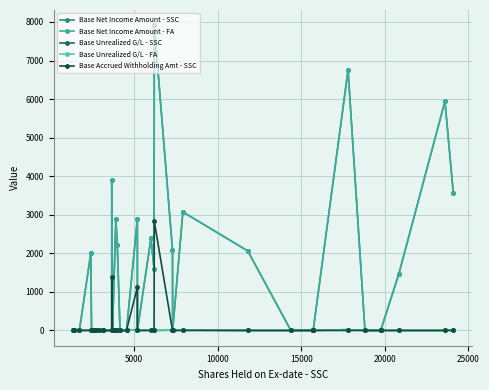

List the series in order of their peak value, lowest first.

Base Unrealized G/L - SSC, Base Unrealized G/L - FA, Base Accrued Withholding Amt - SSC, Base Net Income Amount - SSC, Base Net Income Amount - FA